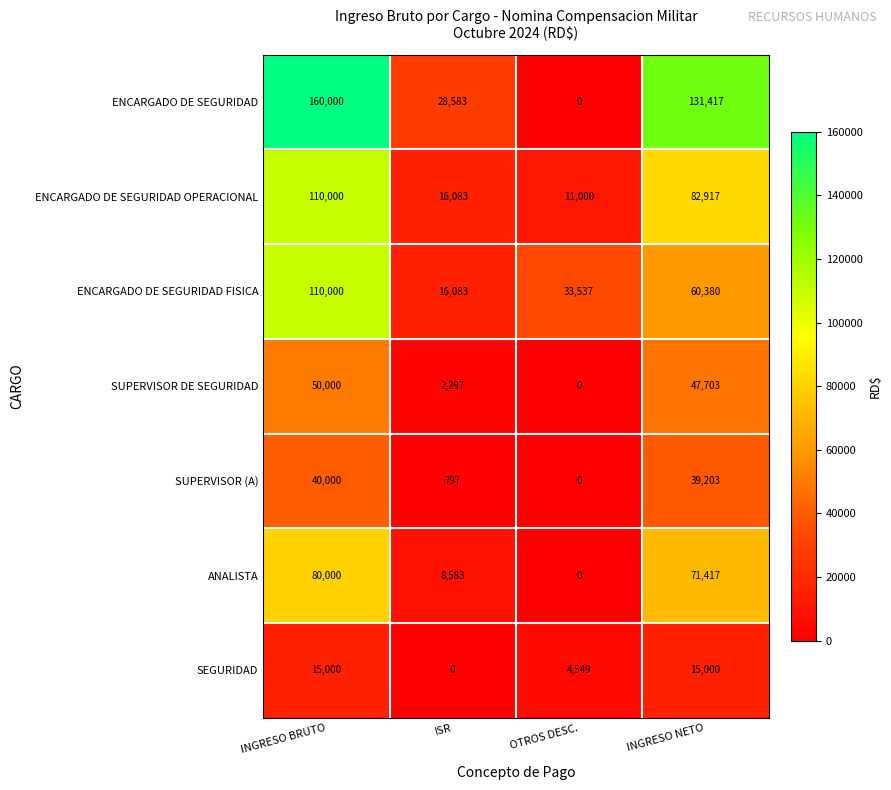

Which series has the largest total across all categories?

ENCARGADO DE SEGURIDAD